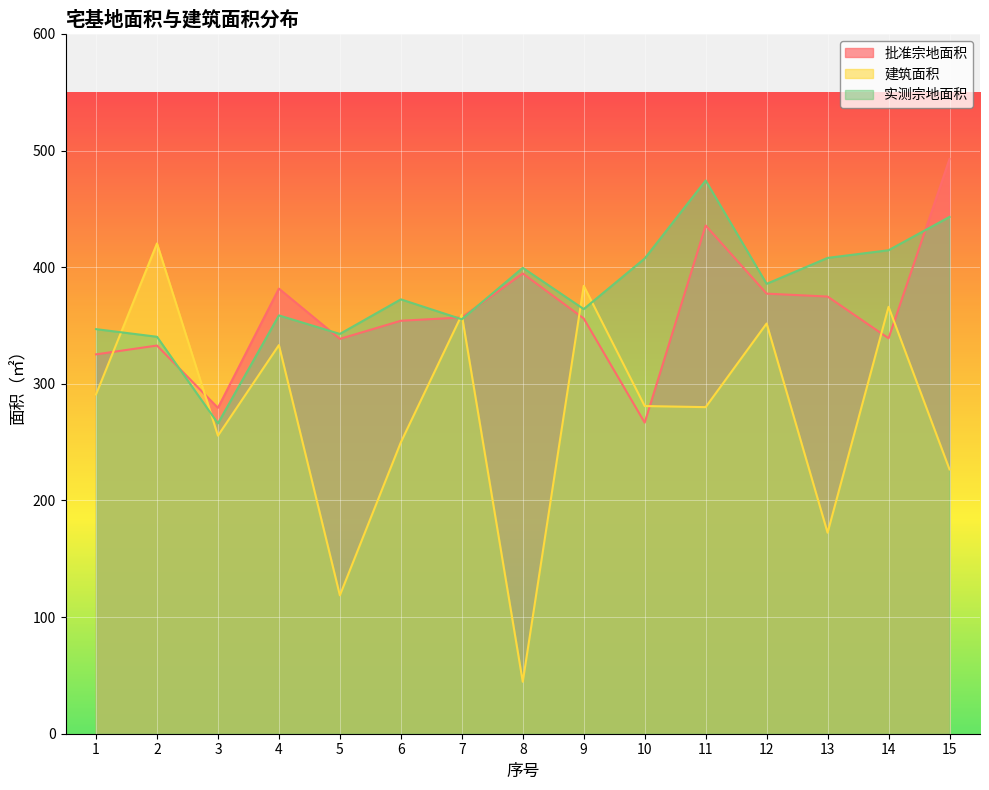

Reading left to right, extract all data points from this chart.

批准宗地面积: 325.2	332.8	279.4	381.6	338.5	354.0	356.9	394.6	356.0	266.7	435.7	377.3	374.8	339.0	492.8
建筑面积: 290.9	420.3	255.5	333.2	118.7	249.8	359.2	44.5	384.0	280.9	280.0	351.7	172.3	366.0	226.6
实测宗地面积: 346.9	340.3	266.0	358.6	342.8	372.4	355.3	399.4	364.1	407.4	474.3	385.7	407.9	414.5	443.1